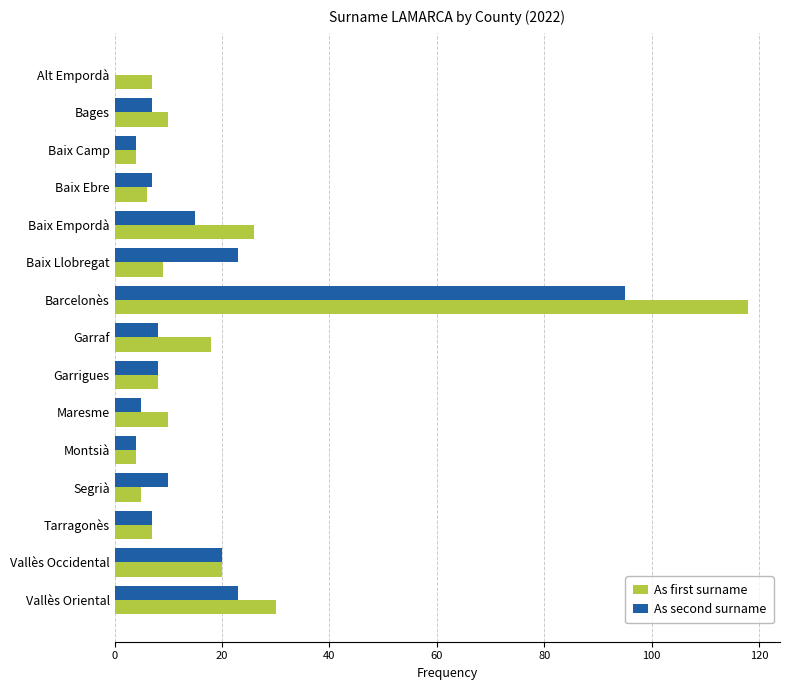

The value of As first surname at Alt Empordà is 7. True or false?

True